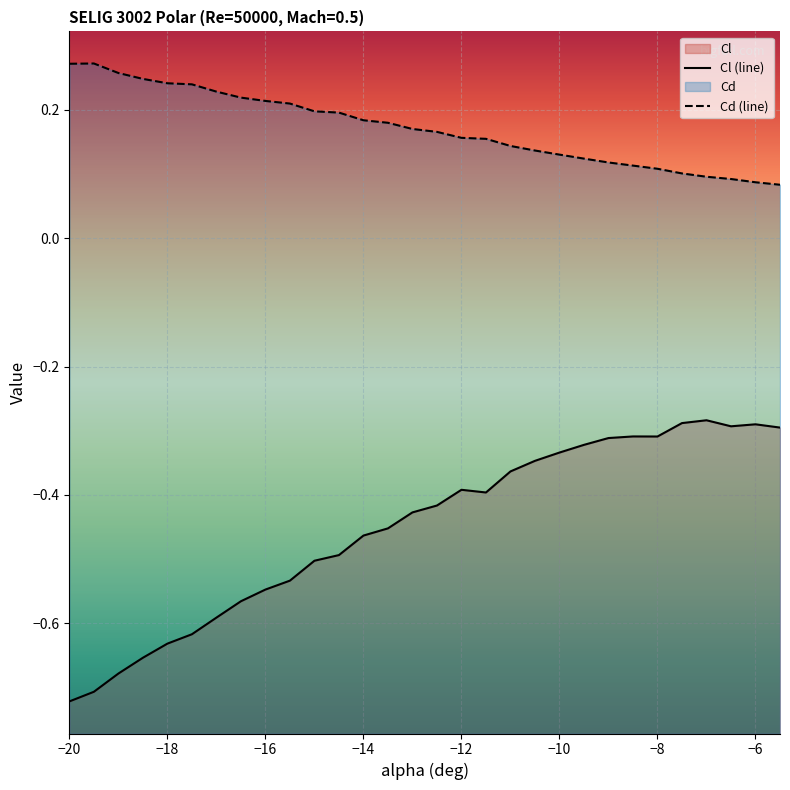

Does the chart display data point markers on the line(s)?

No